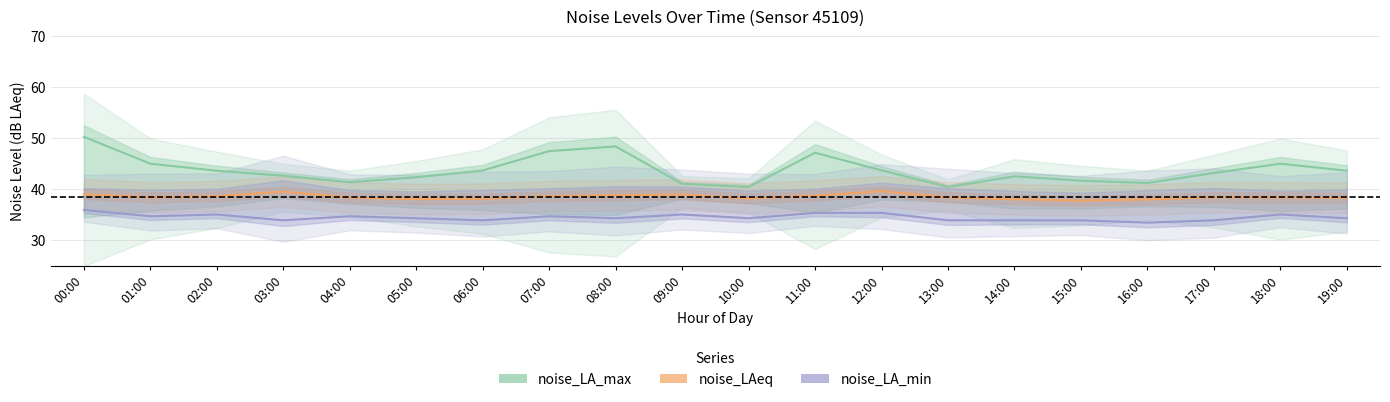

At which label does noise_LAeq first exceed 38?

00:00